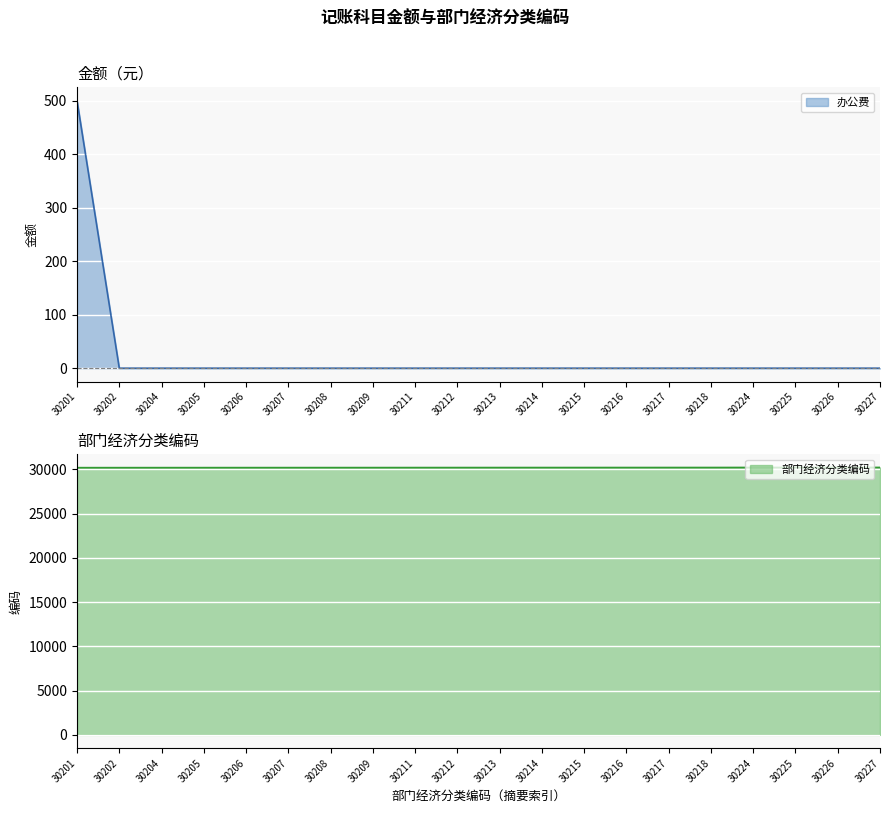

What is the sum of the 部门经济分类编码 values at 30225 and 30226?

60451